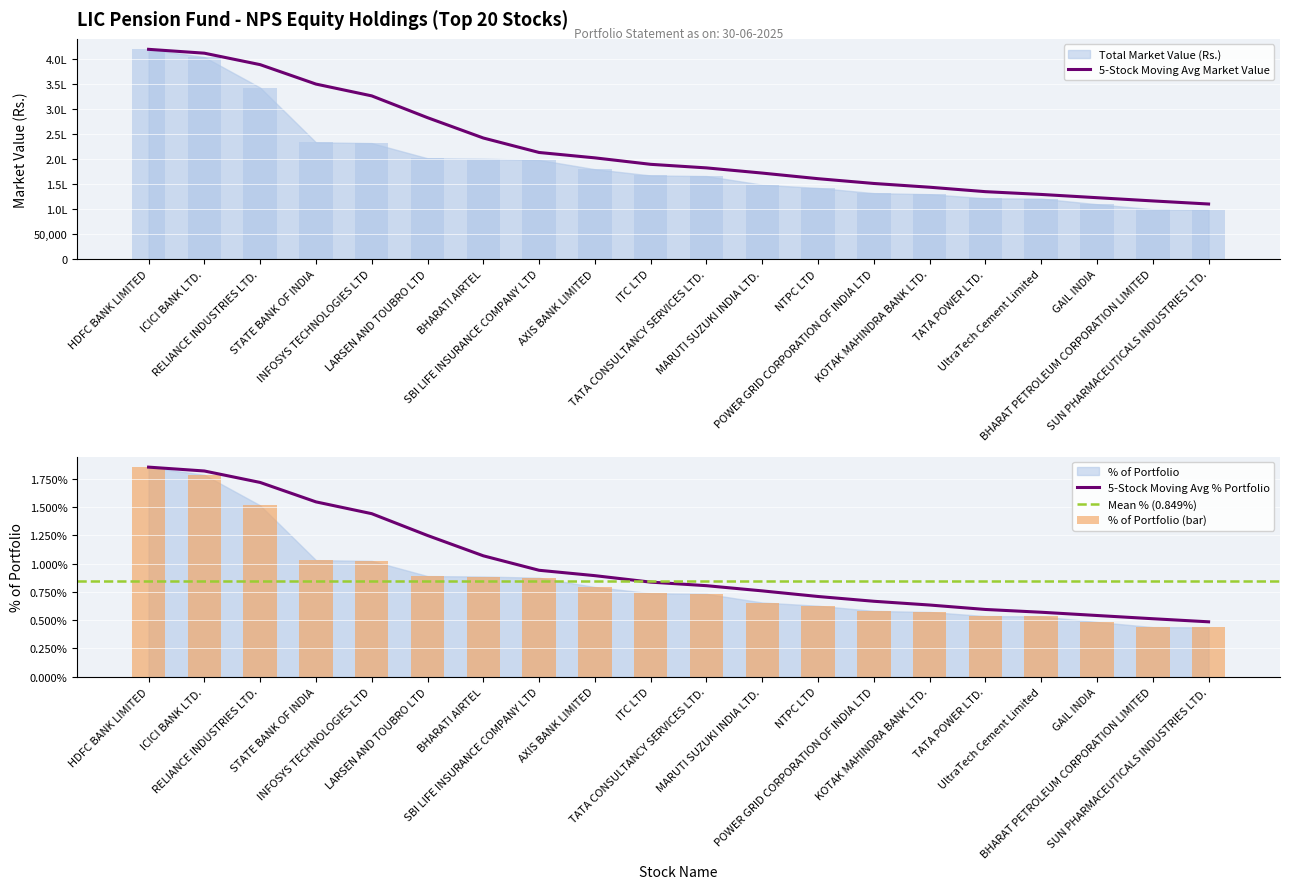

What is the difference between the highest and lowest values at TATA CONSULTANCY SERVICES LTD.?

166176.0